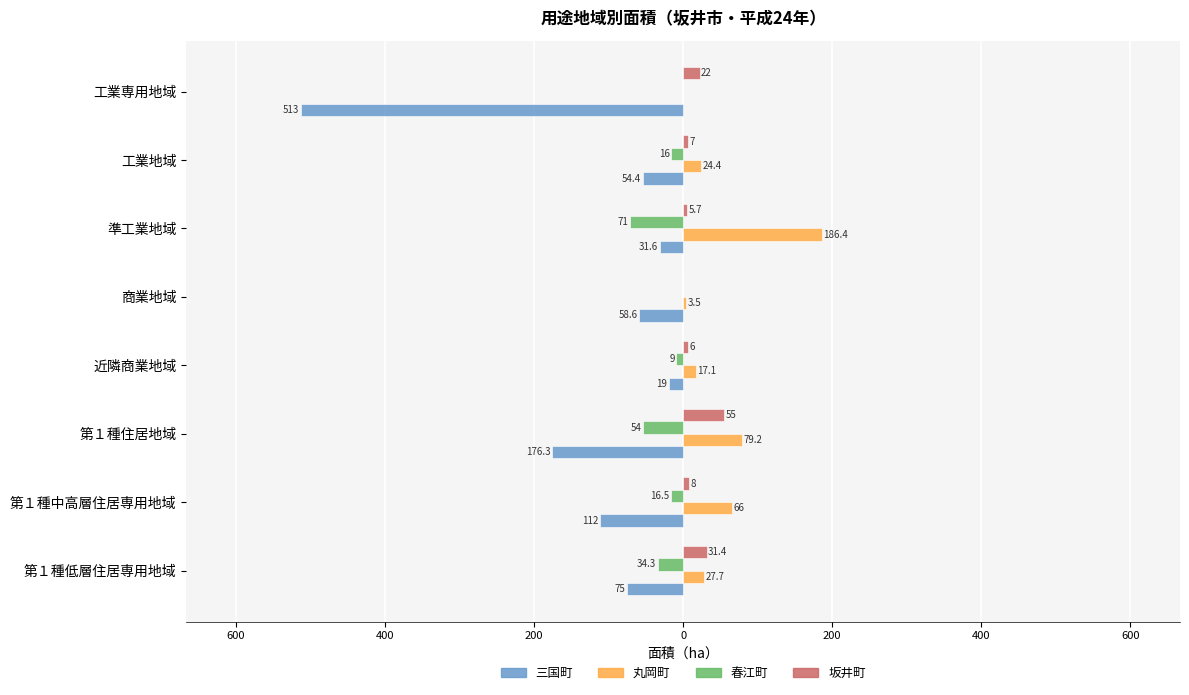

What are all the series names shown in the legend?

三国町, 丸岡町, 春江町, 坂井町